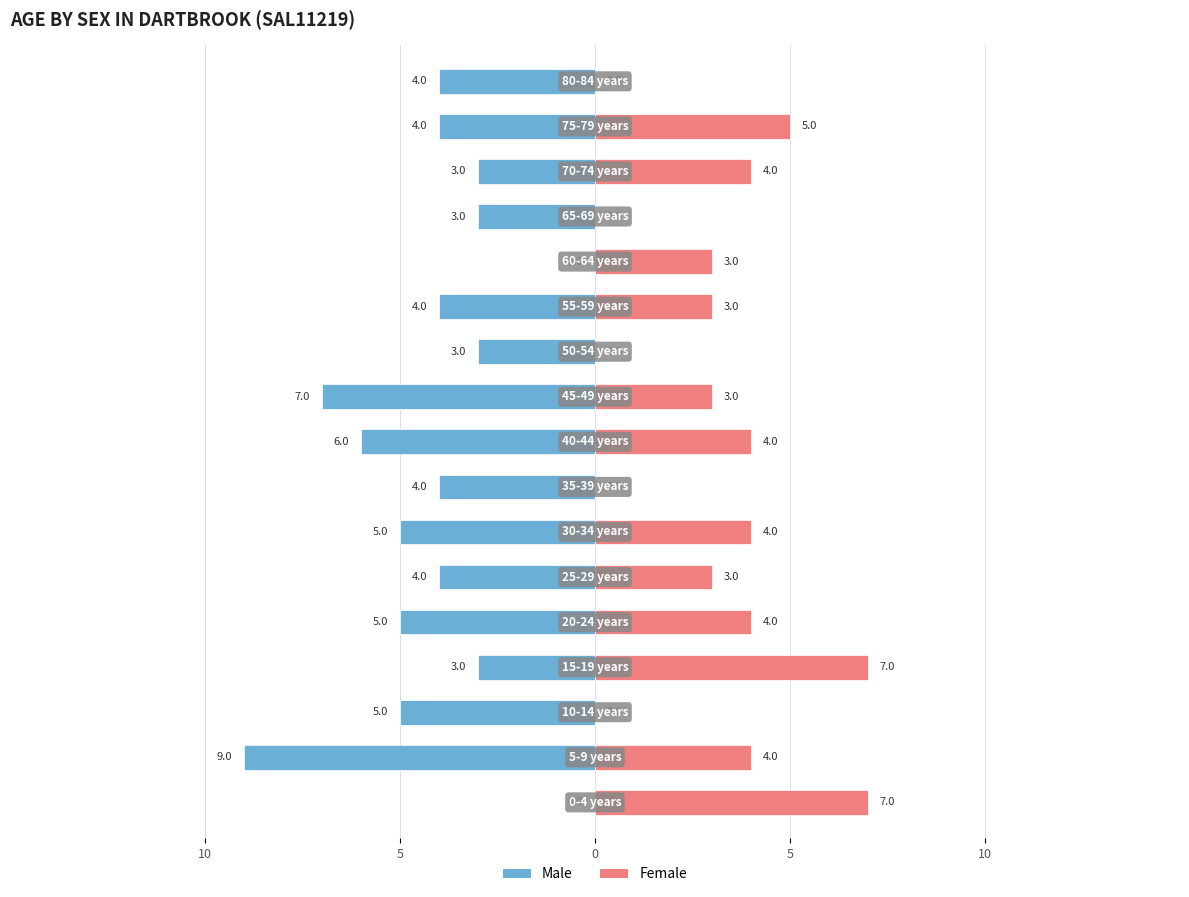

What is the average value of the Female series?

3